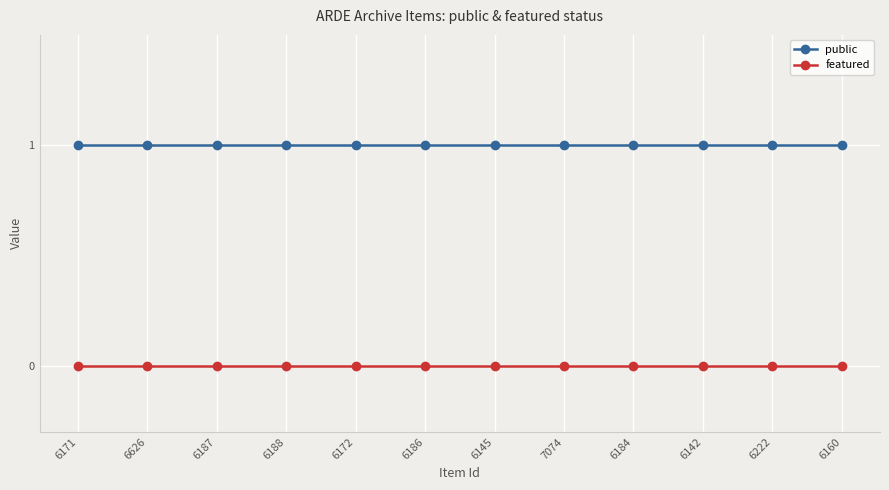

What is the spread (max minus min) of values at 6222?

1